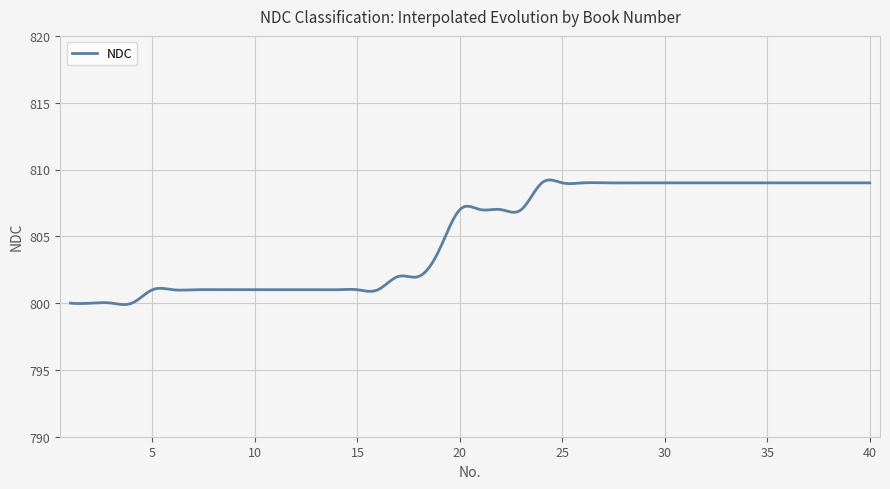

How many series are shown in this chart?

1